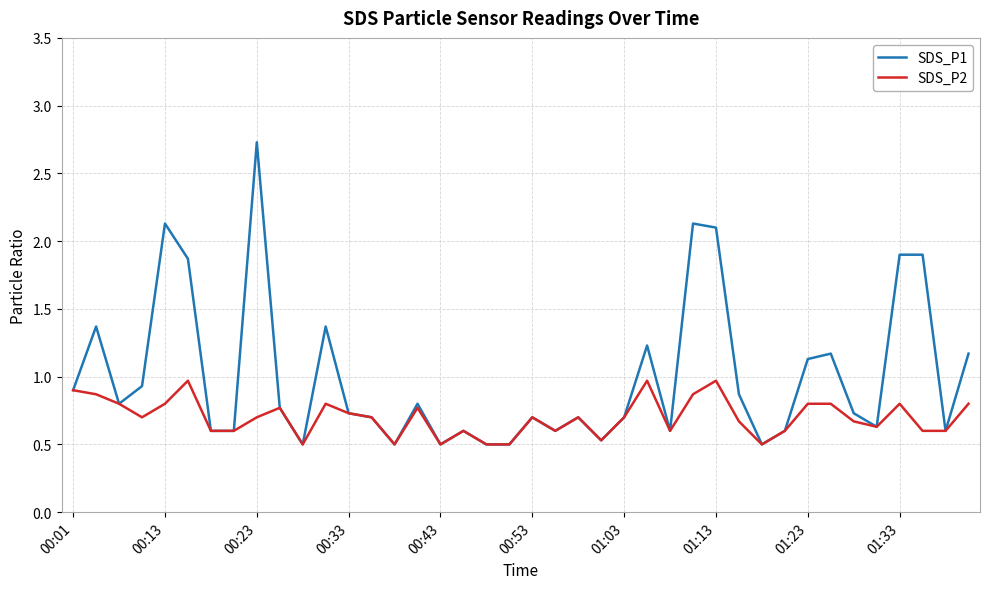

Which series has the widest spread of values?

SDS_P1